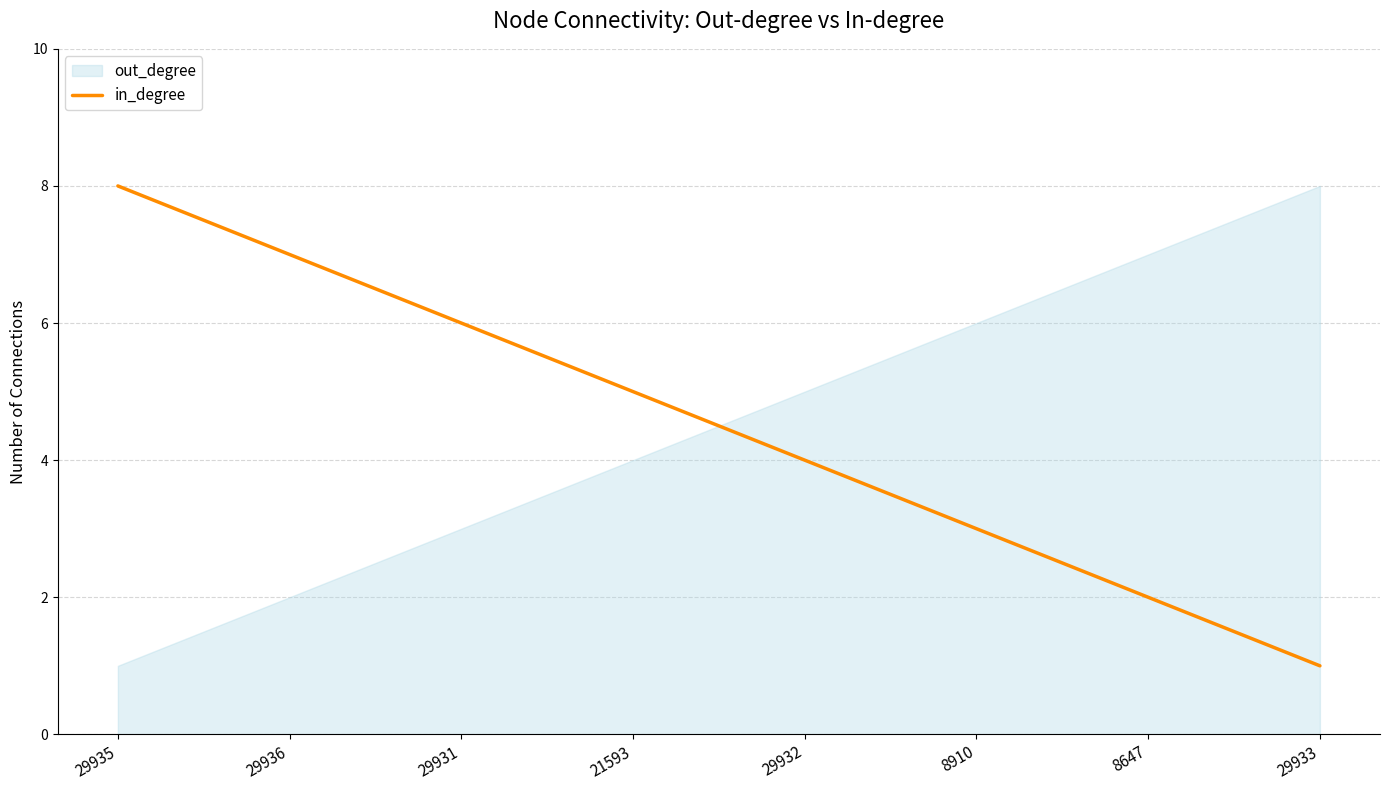

The value of in_degree at 29933 is 1. True or false?

True